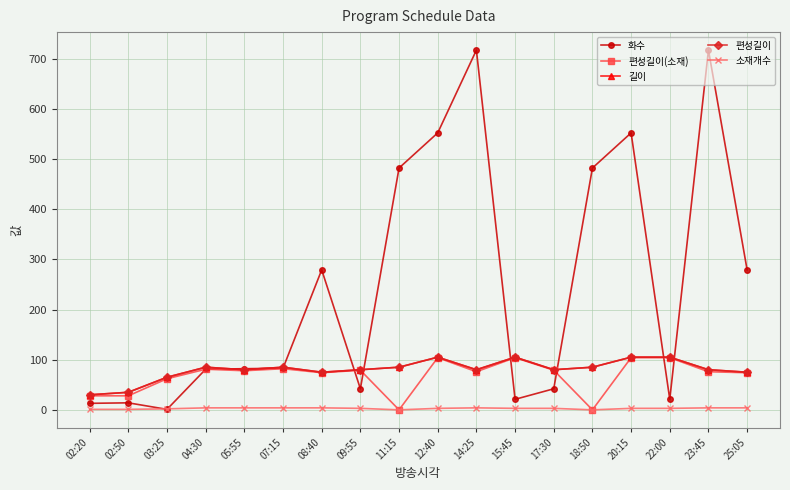

Reading right to left, extract all data points from this chart.

화수: 279	717	21	552	482	42	21	717	552	482	42	279	83	82	81	1	14	13
편성길이(소재): 74	76	104	104	0	79	104	76	104	0	79	74	82	78	81	62	28	28
길이: 75	80	105	105	85	80	105	80	105	85	80	75	85	80	85	65	35	30
편성길이: 75	80	105	105	85	80	105	80	105	85	80	75	85	80	85	65	35	30
소재개수: 4	4	3	3	0	3	3	4	3	0	3	4	4	4	4	2	1	1